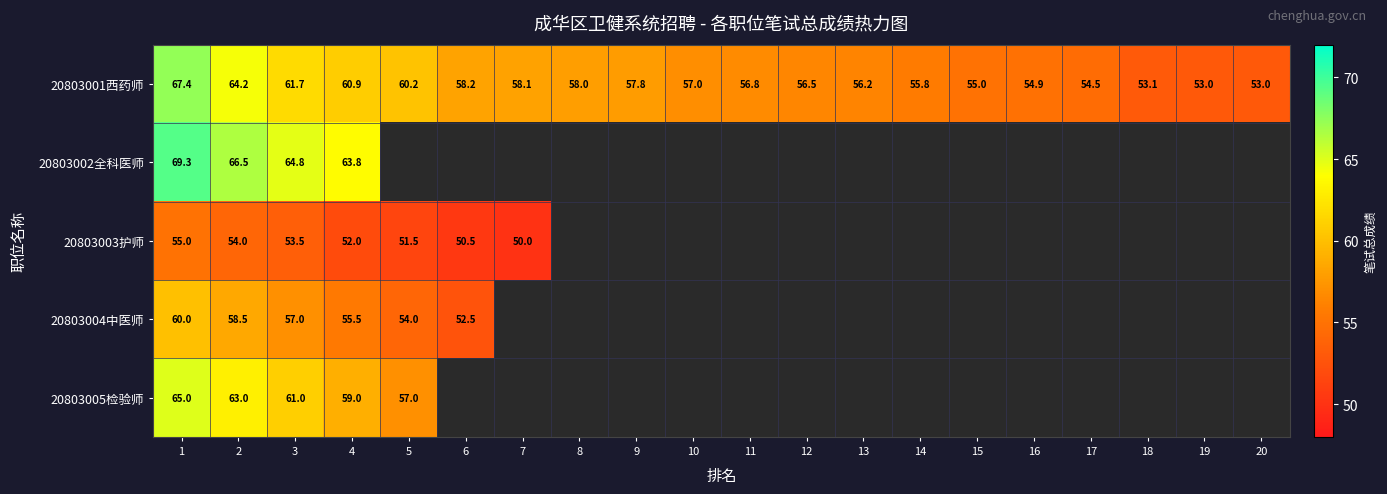

True or false: 20803004中医师 has a value of 58.5 at 2.

True